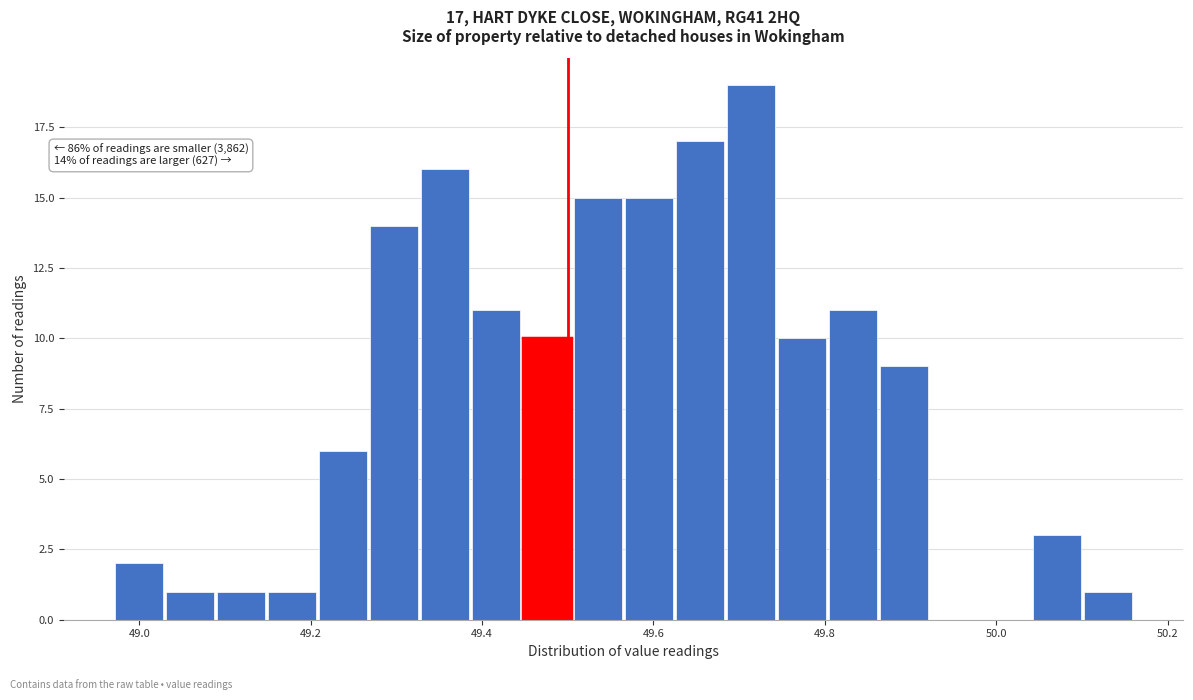

Around what value on the x-axis is the tallest bar? Give the approximate position of its centre, as read against the axis.

49.72